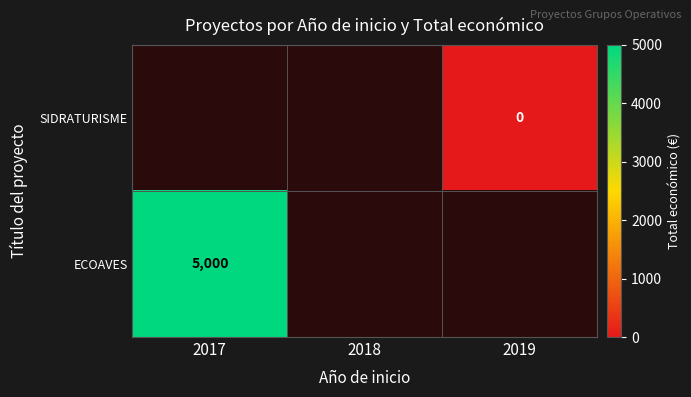

The value of ECOAVES at 2017 is 2446. True or false?

False